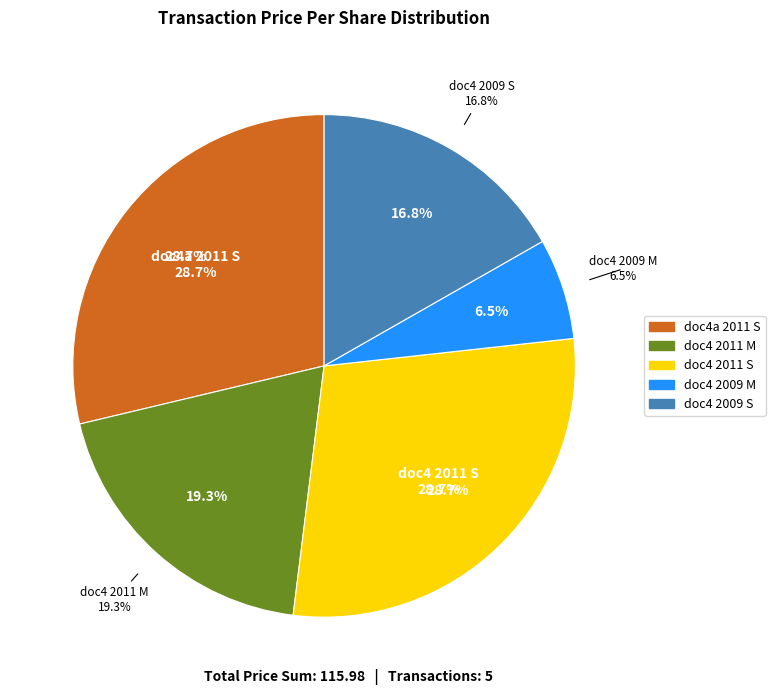

To the nearest percent, what is the average slice percentage?

20%